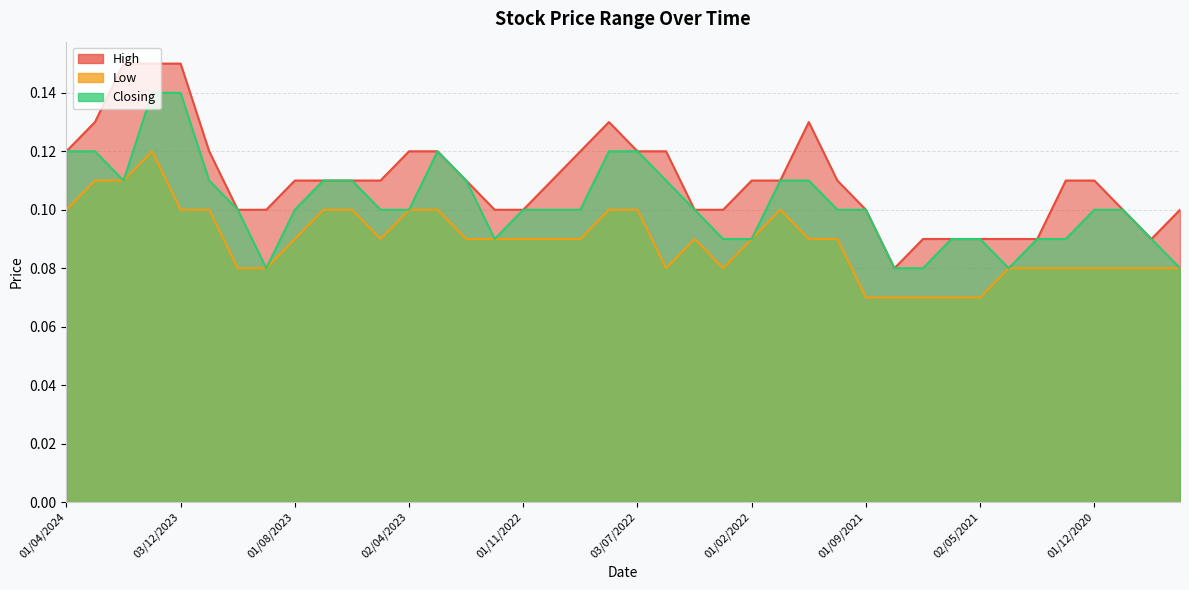

At how many categories does at least one series exceed 0?

40